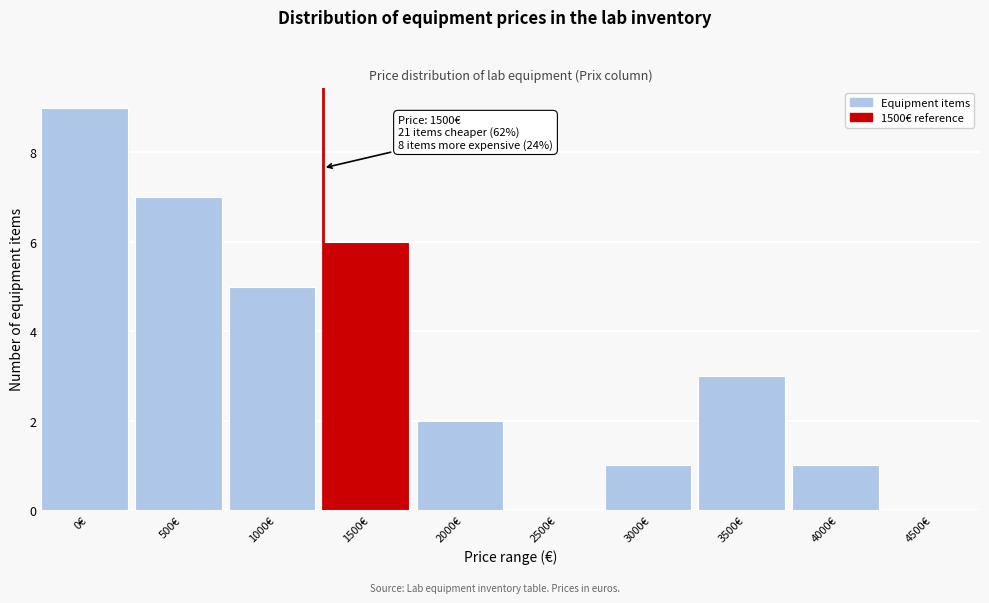

Reading left to right, transcribe all the data shown in this chart.

0€=9	500€=7	1000€=5	1500€=6	2000€=2	2500€=0	3000€=1	3500€=3	4000€=1	4500€=0